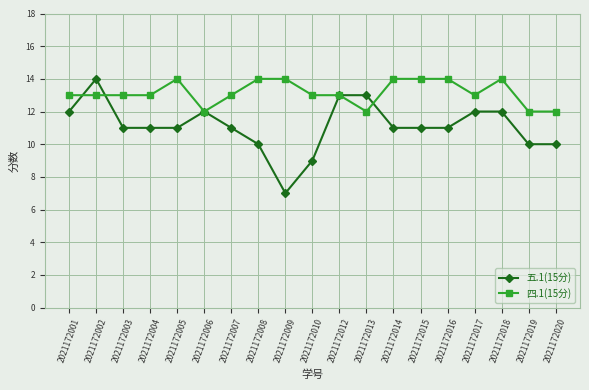

Rank the series at 2021172002 from highest to lowest value.

五.1(15分), 四.1(15分)